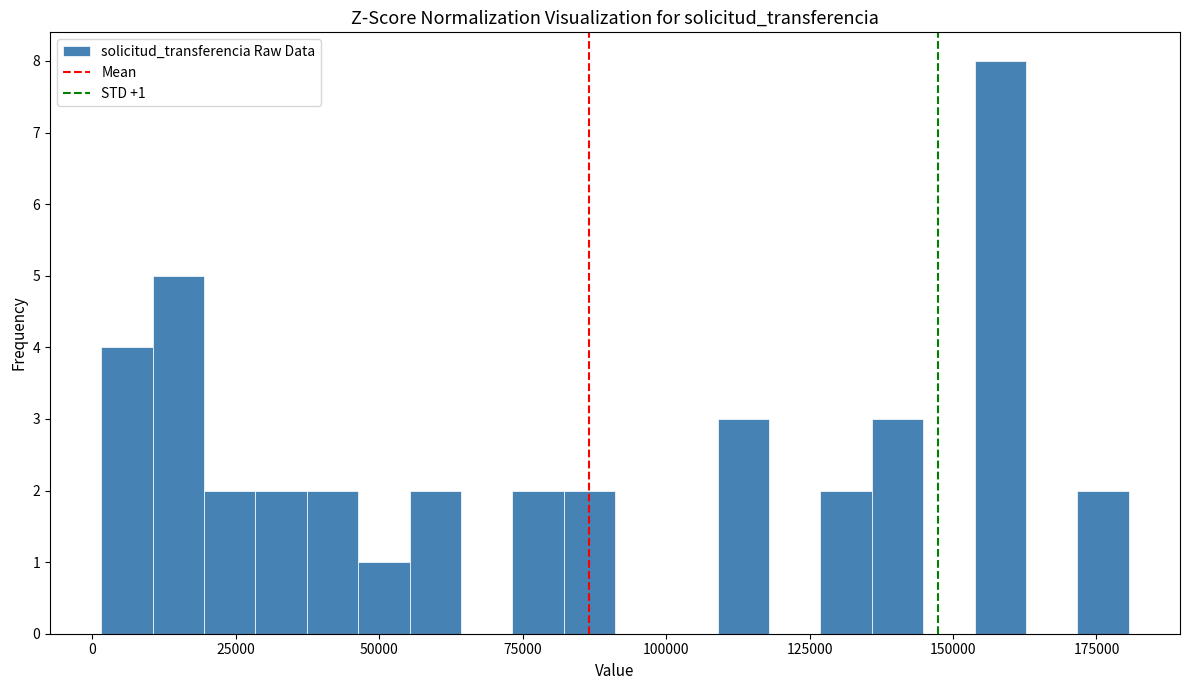

Read against the x-axis, roughly where is the centre of the tallest bar?

160000